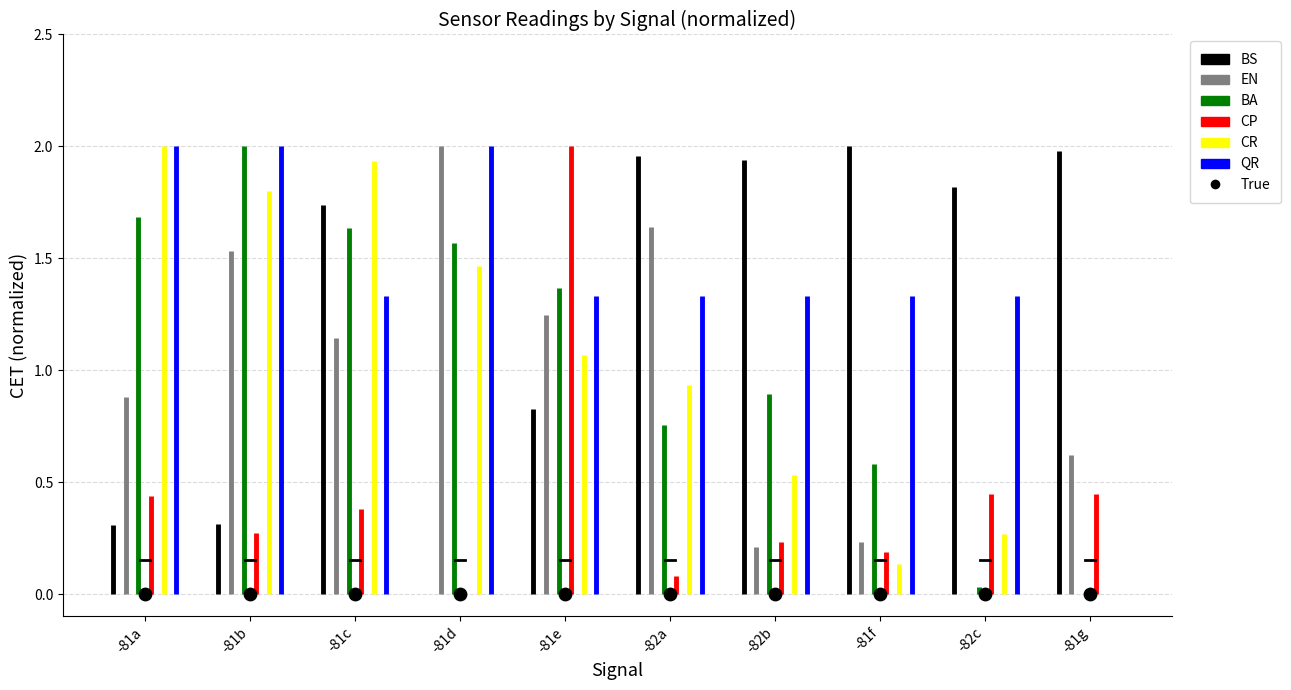

At which category is the sum across all series the highest?

-81b